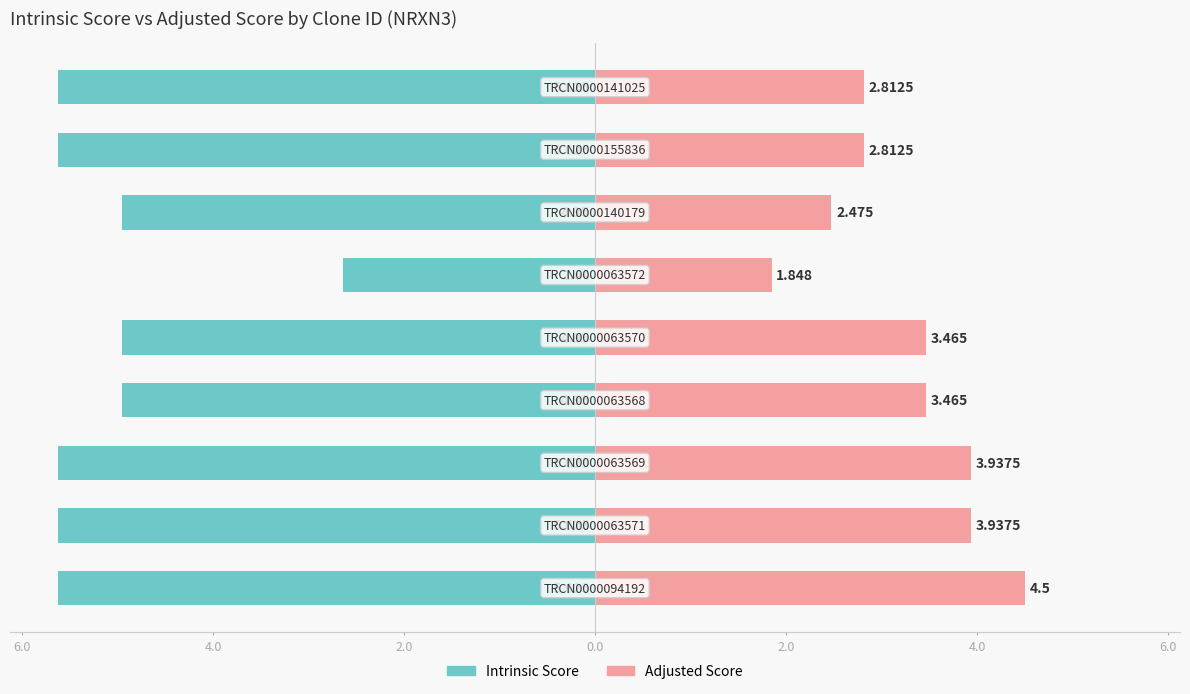

What is the lowest value of the Adjusted Score series?

1.8